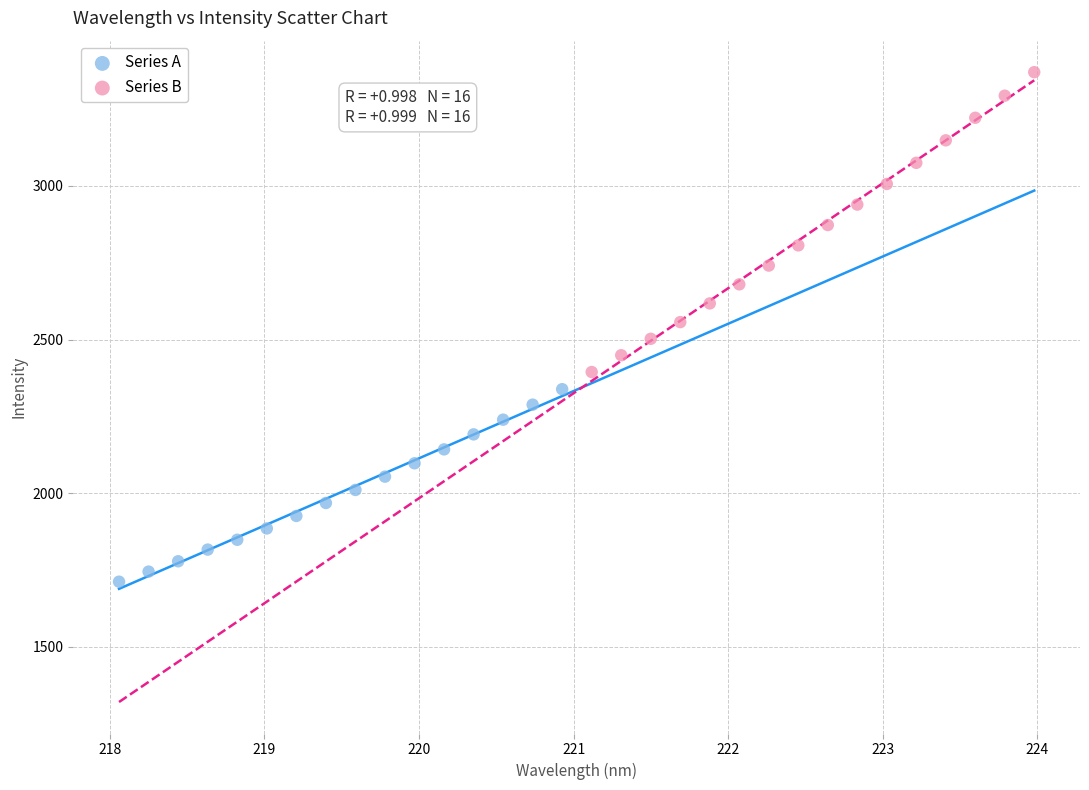

Which series has the largest Y range (max minus min)?

Series B